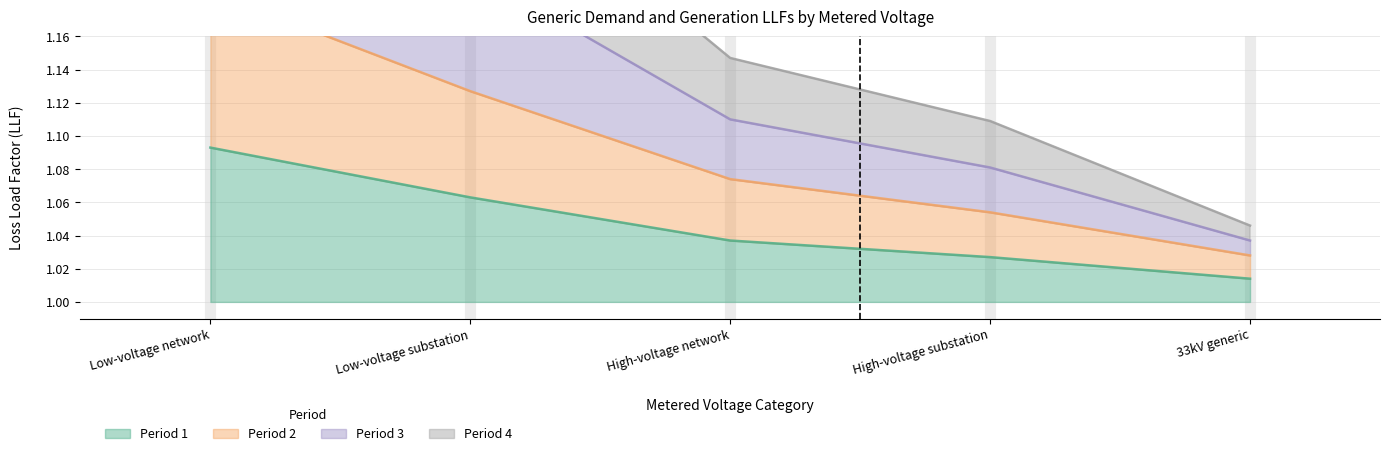

What is the sum of the Period 2 values at Low-voltage network and High-voltage substation?

2.2